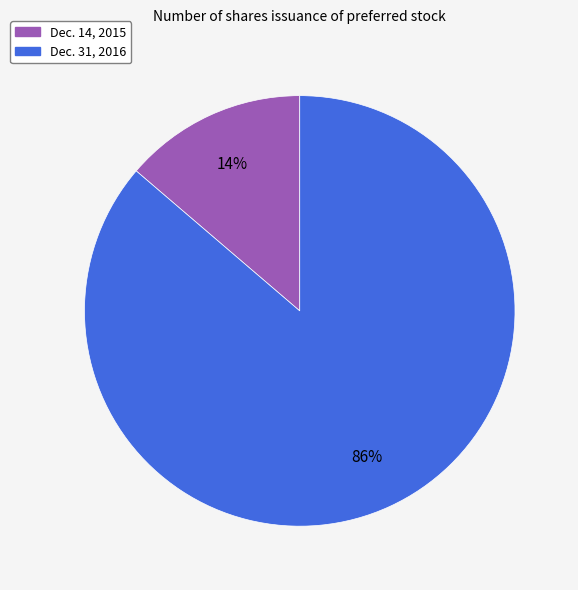

Count the number of slices in the pie.

2